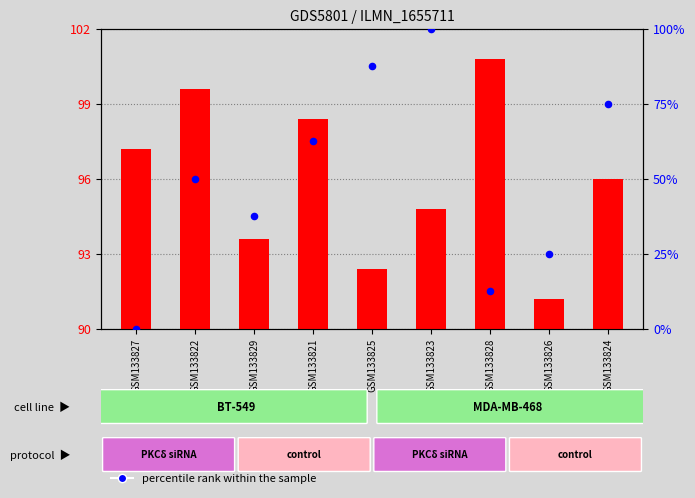

Which series has the widest spread of Y values?

percentile rank within the sample